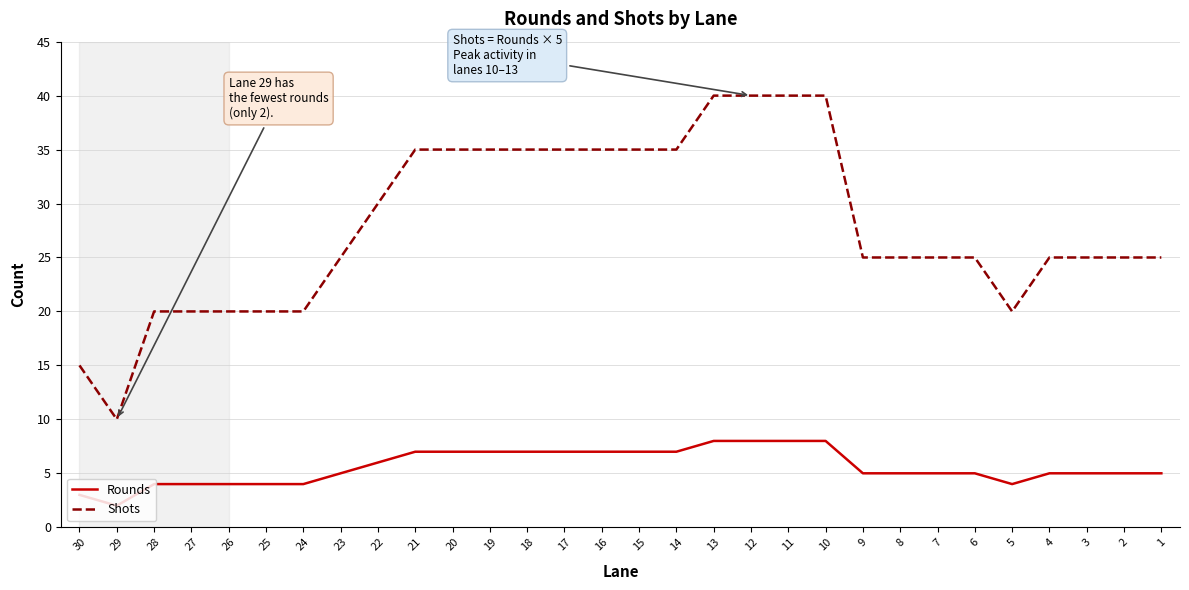

True or false: Rounds has more than 2 points higher than both neighbors.

False